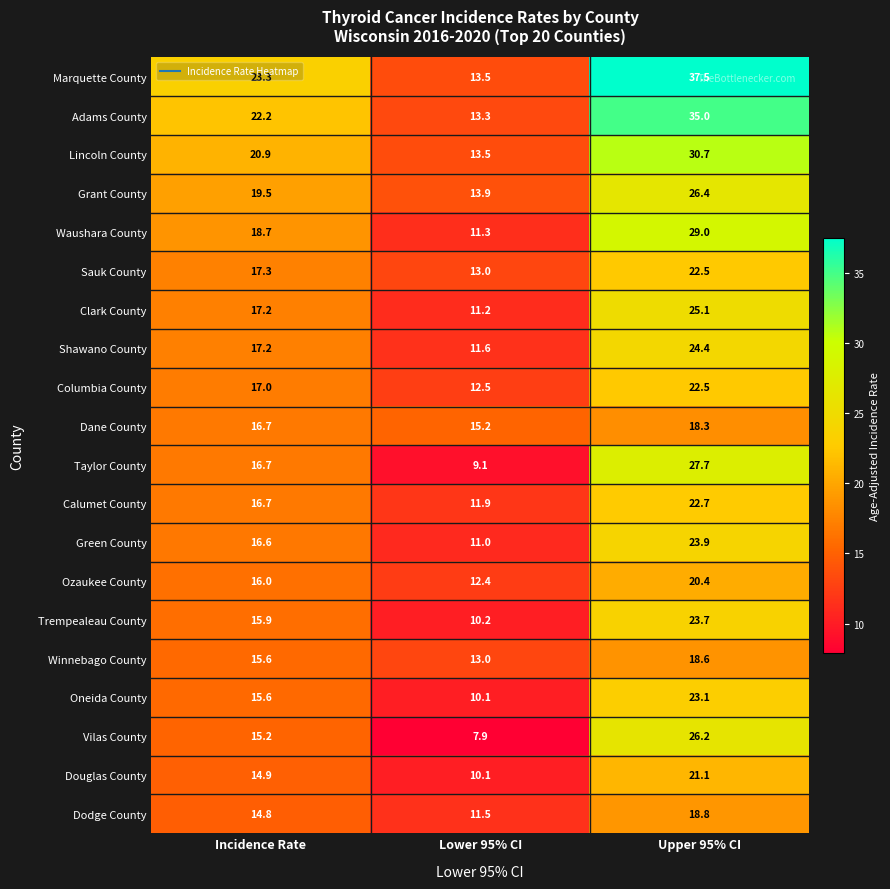

Is the value of Grant County at Lower 95% CI greater than the value of Douglas County at Upper 95% CI?

No